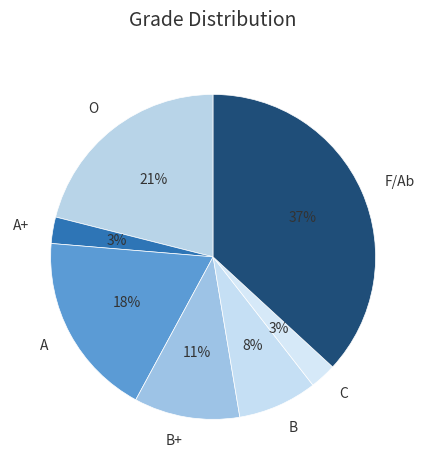

To the nearest percent, what percentage of the pie is B+?

11%